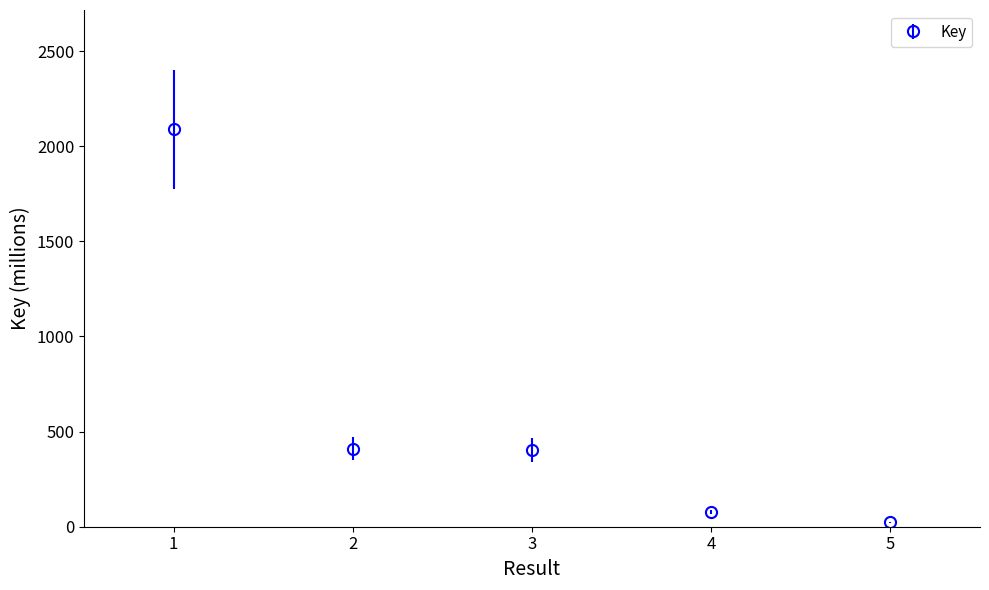

What is the difference between the maximum and second lowest values?

2013.7